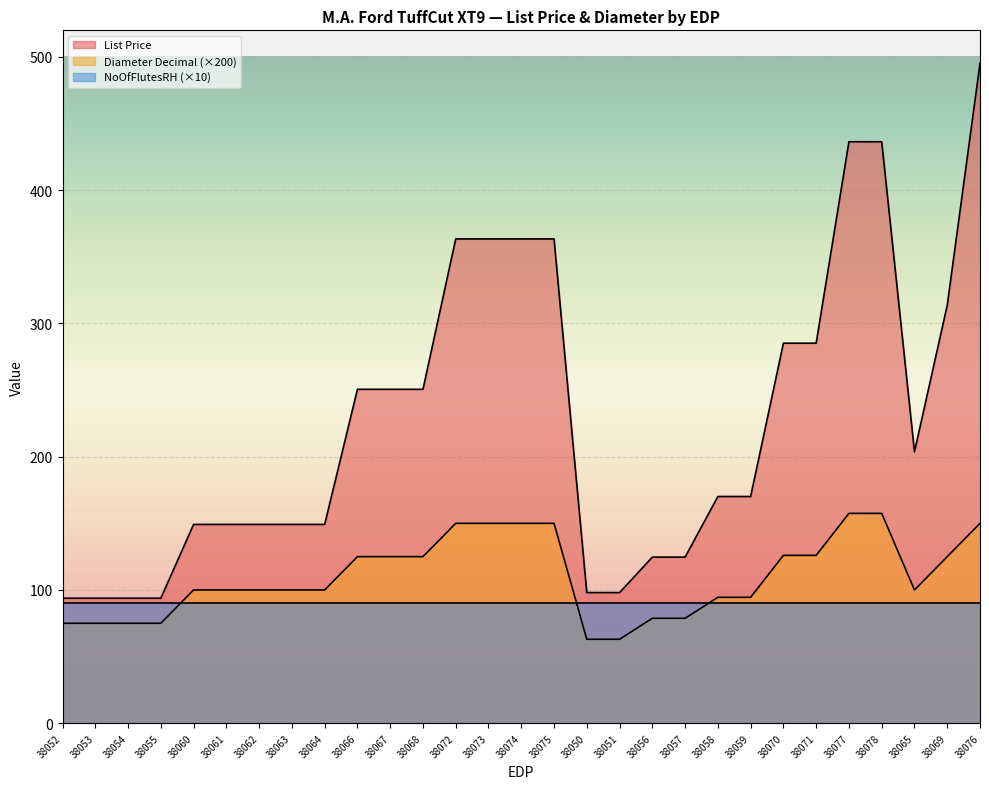

Which series has the largest total across all categories?

List Price